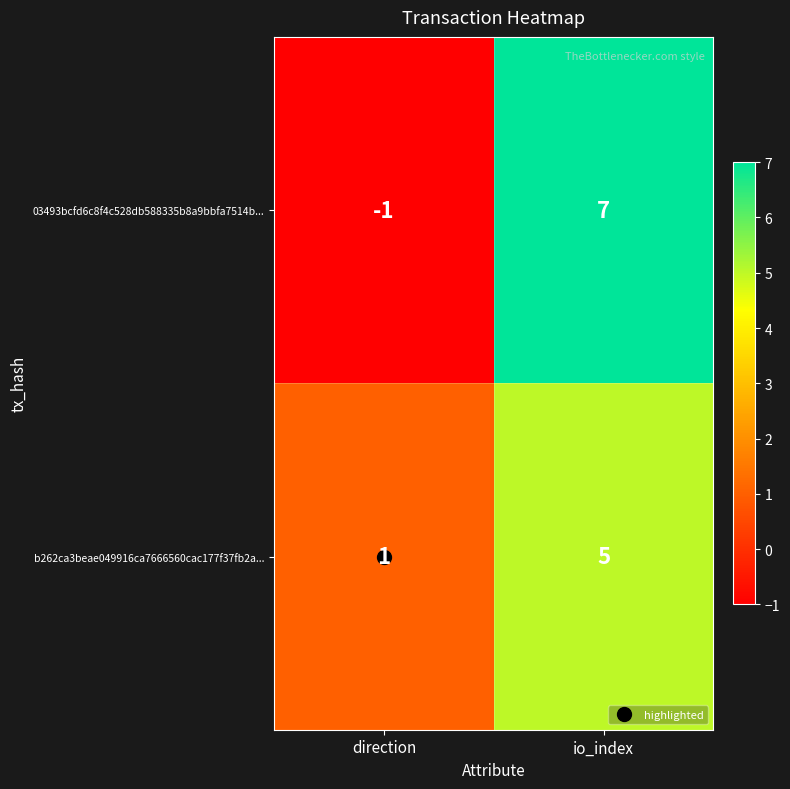

Which series has the largest range (max minus min)?

03493bcfd6c8f4c528db588335b8a9bbfa7514b...